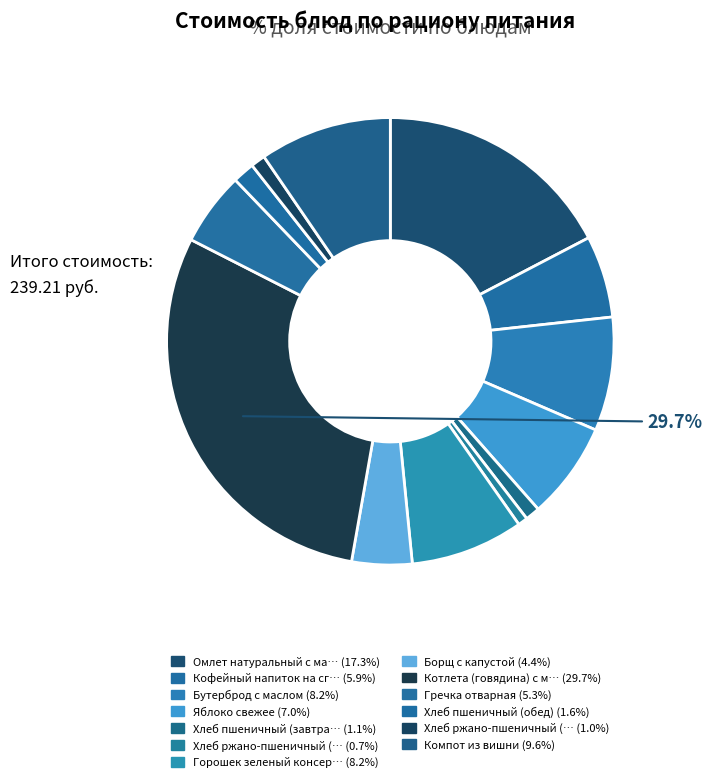

How many slices are in this pie chart?

13